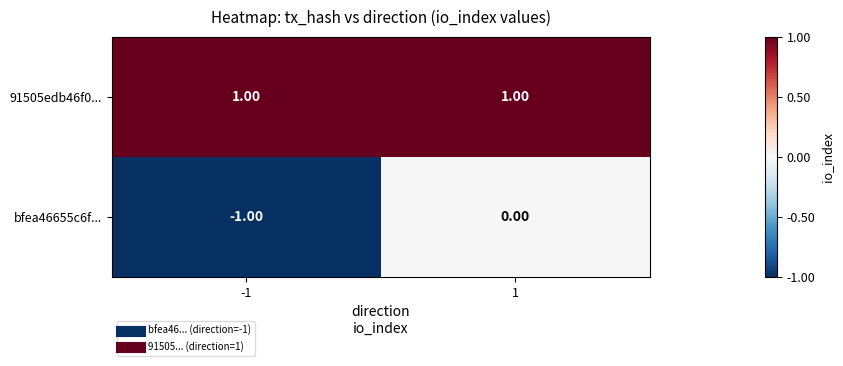

Rank the series by their average value, from highest to lowest.

91505edb46f0..., bfea46655c6f...